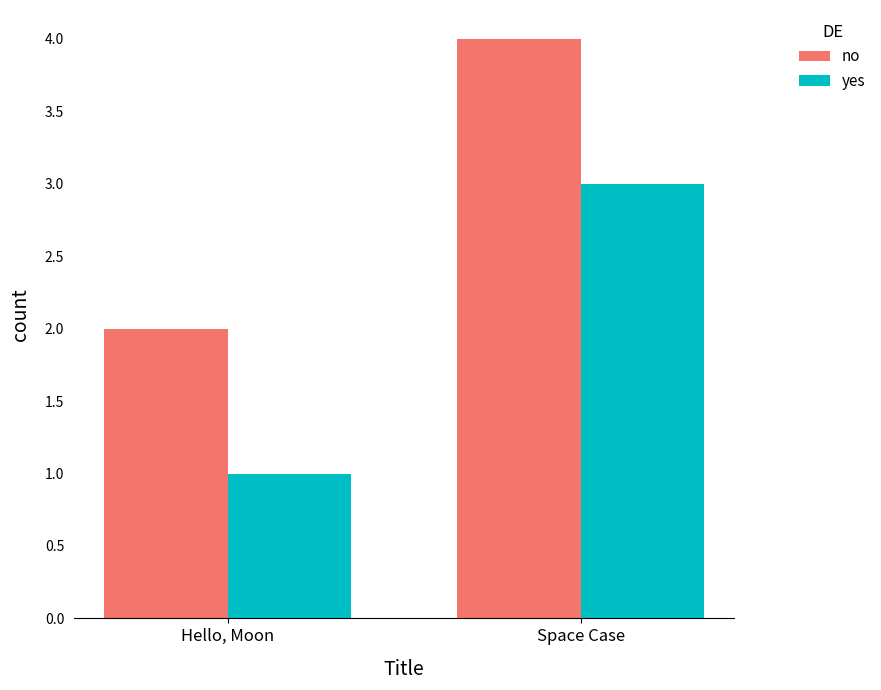

How many values in the yes series are below 3?

1